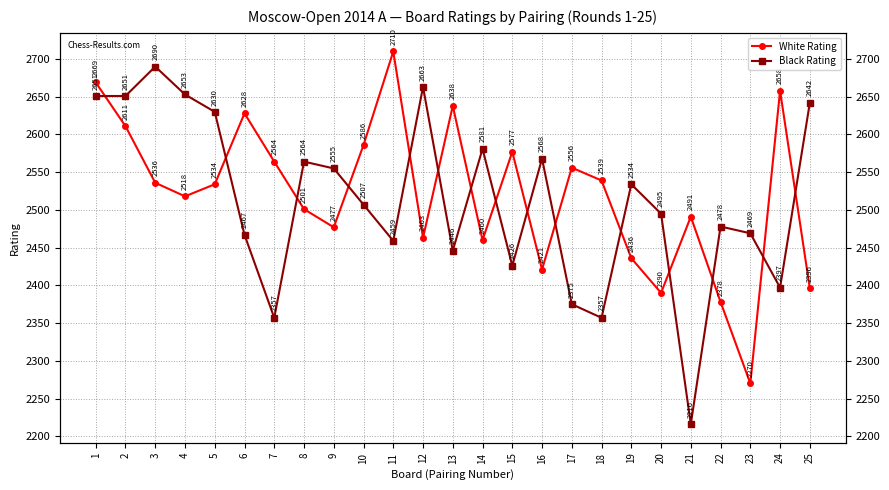

List the series in order of their overall mean, lowest first.

Black Rating, White Rating